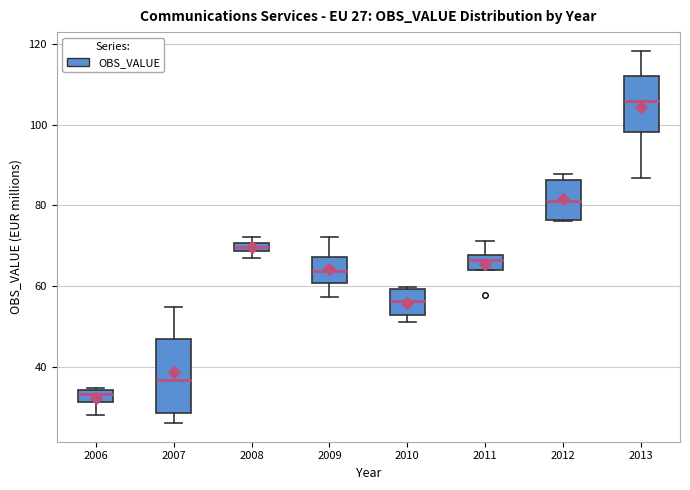

Which box's median line is the highest?

2013